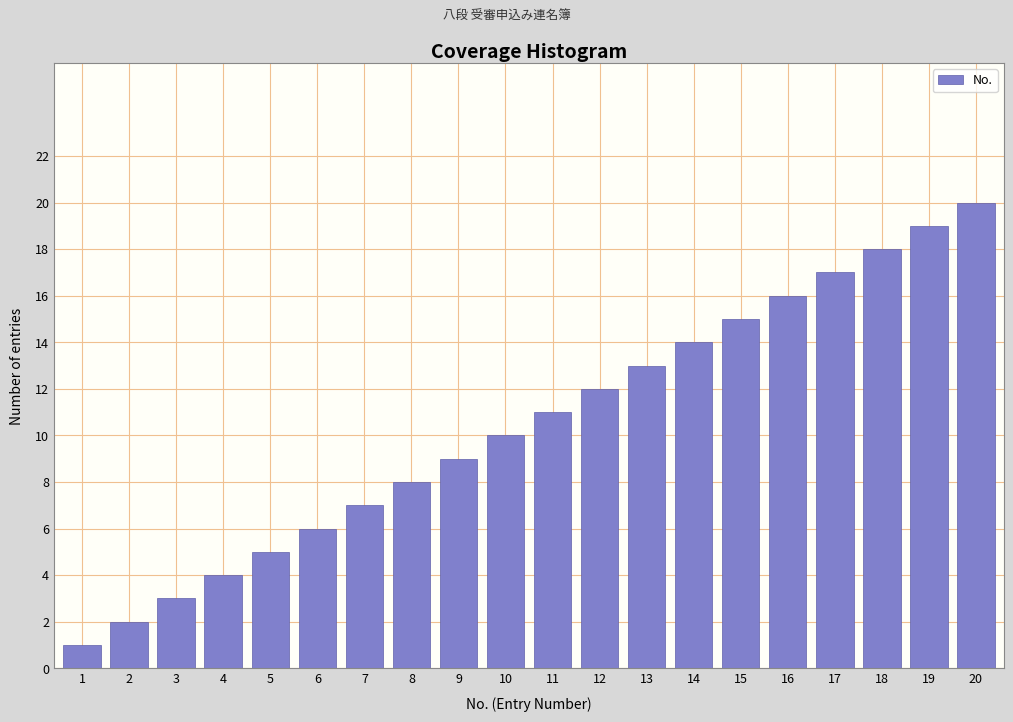

What is the change in value from 1 to 20?

+19